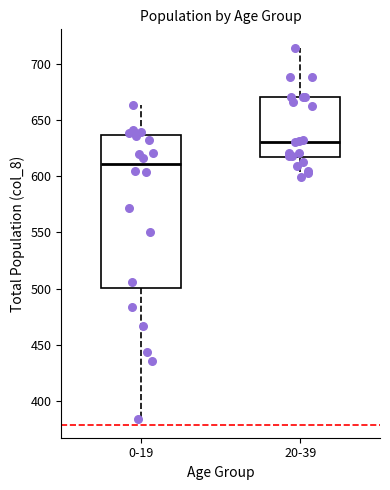

Which box's median line is the highest?

20-39